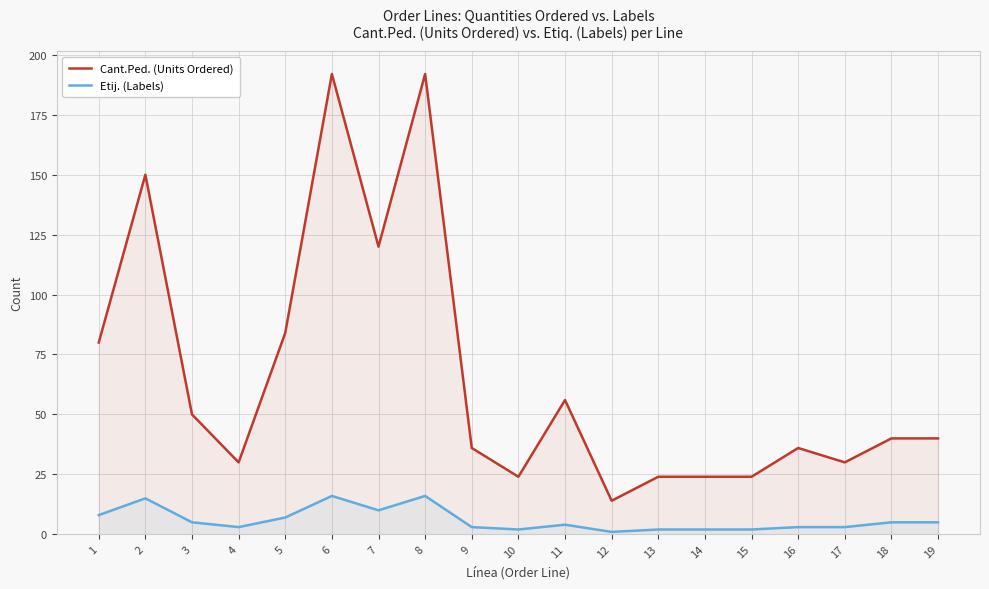

Rank the series by their maximum value, from highest to lowest.

Cant.Ped. (Units Ordered), Etij. (Labels)